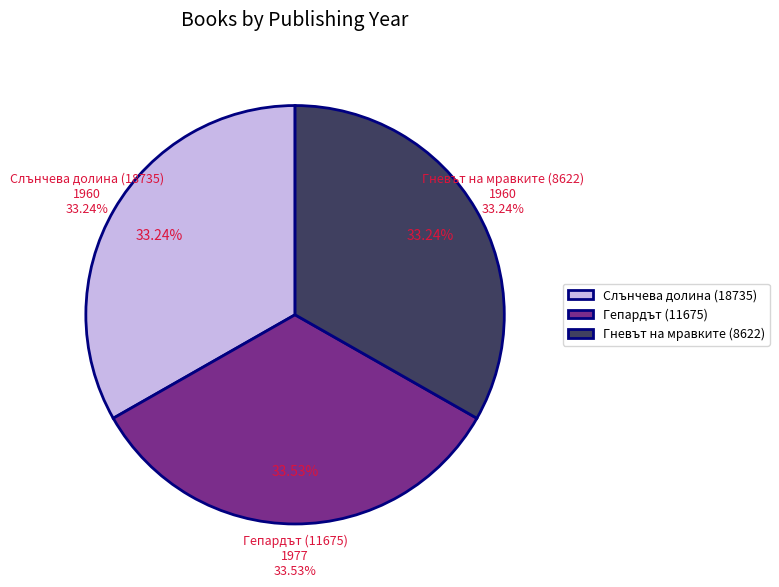

Which has a higher value, Гневът на мравките (8622) or Гепардът (11675)?

Гепардът (11675)